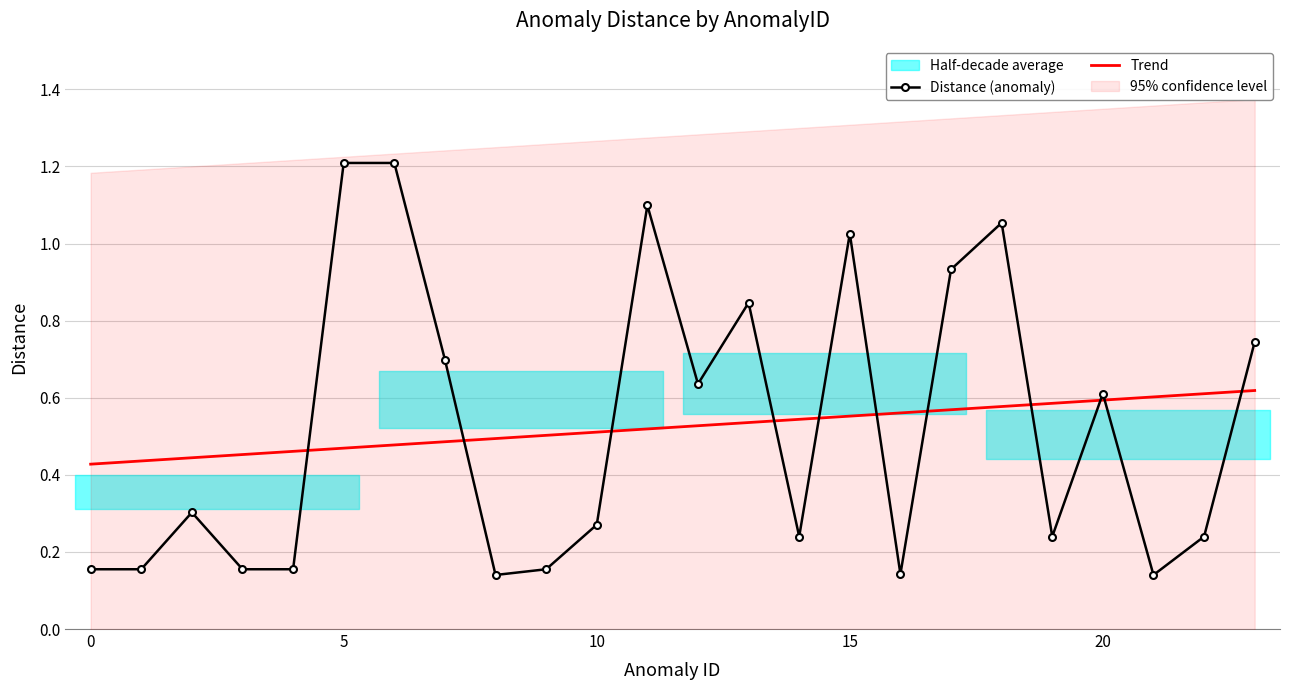

What is the difference between the maximum and second lowest values?

1.1